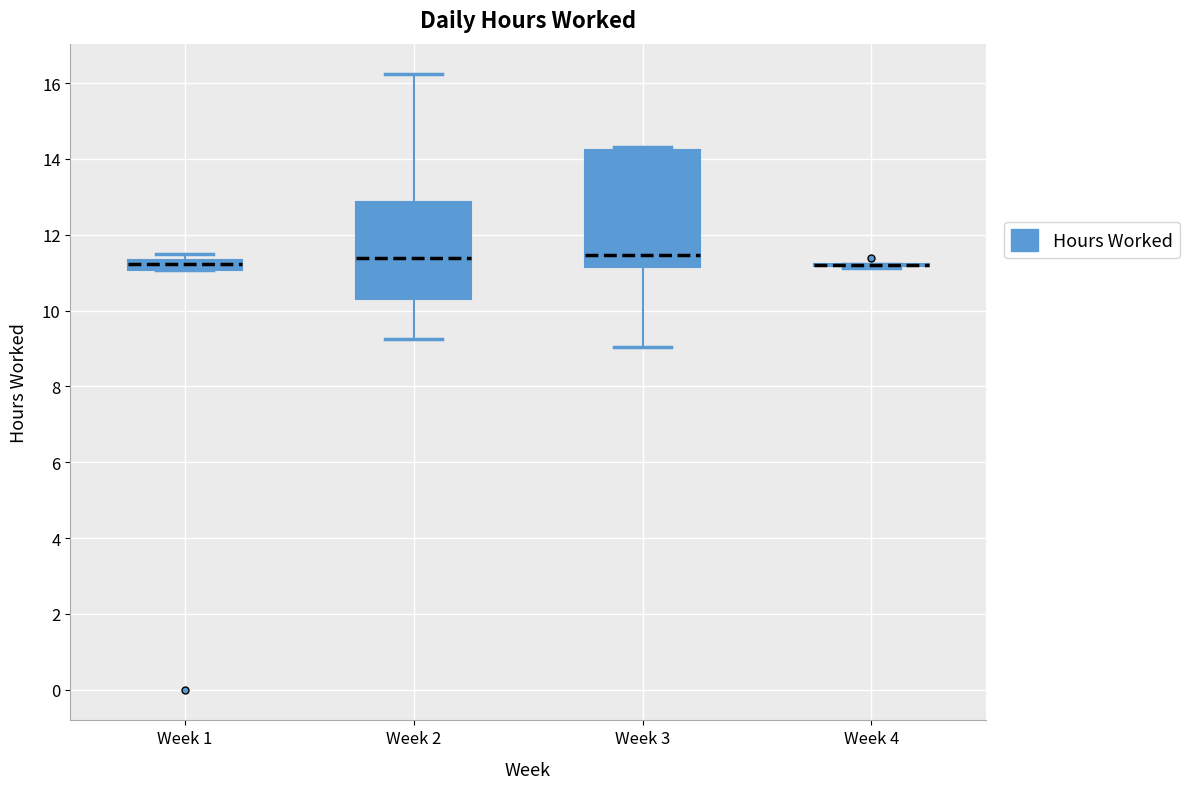

Comparing the boxes themselves (not the whiskers), which one is the tallest?

Week 3